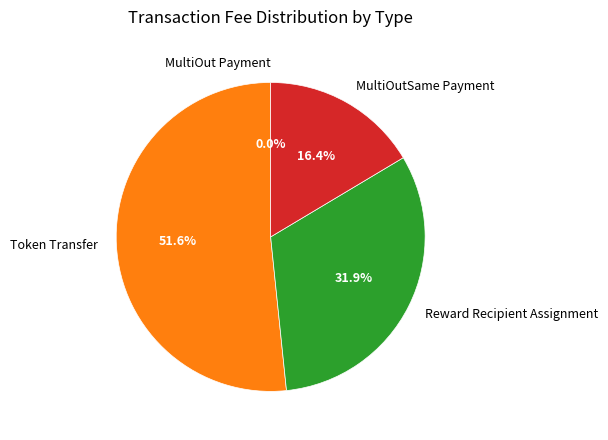

To the nearest percent, what portion does MultiOutSame Payment represent?

16%